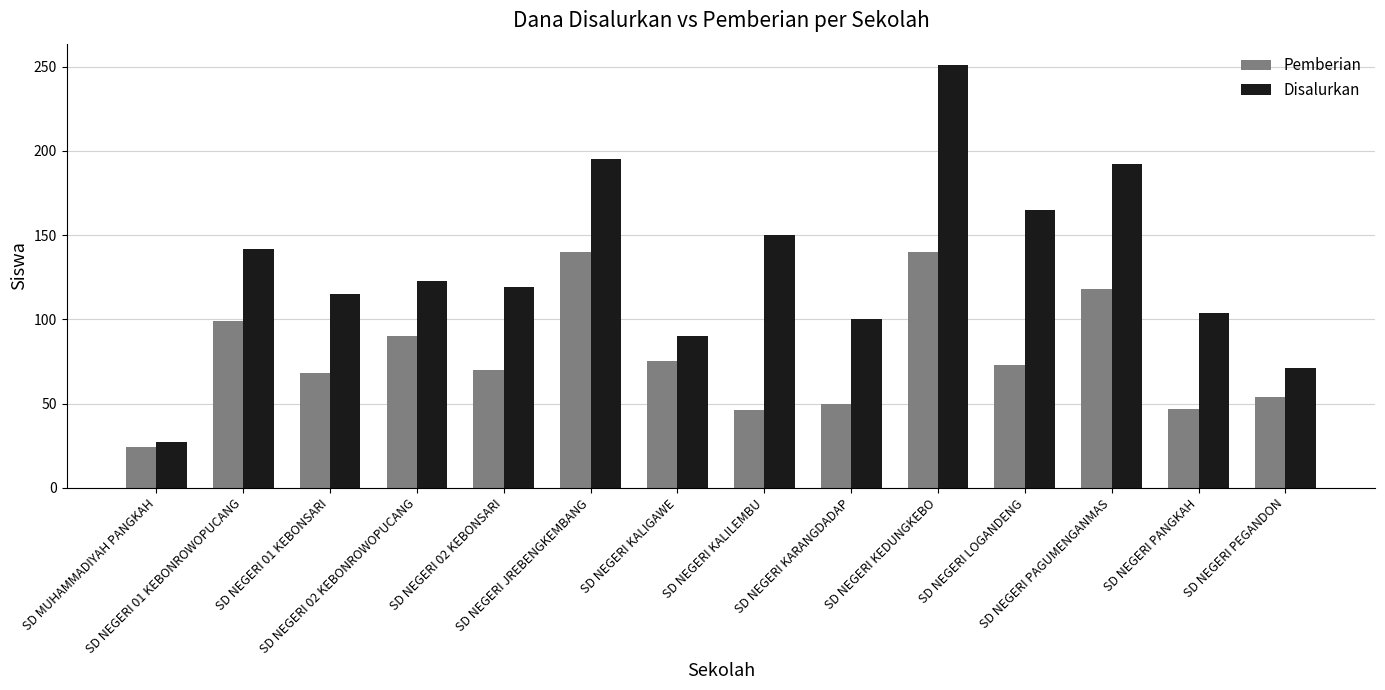

At how many categories does at least one series exceed 178?

3